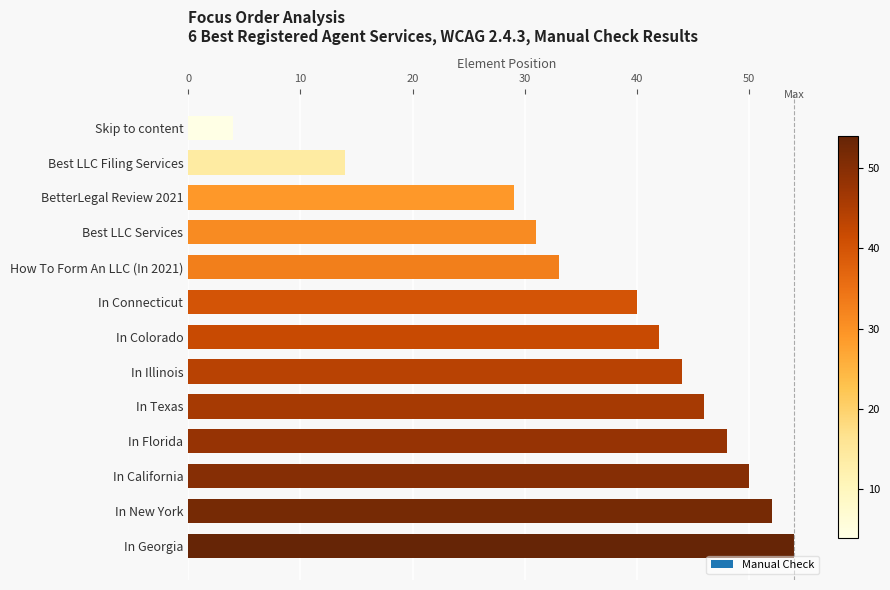

What is the difference between the values at Best LLC Services and How To Form An LLC (In 2021)?

2